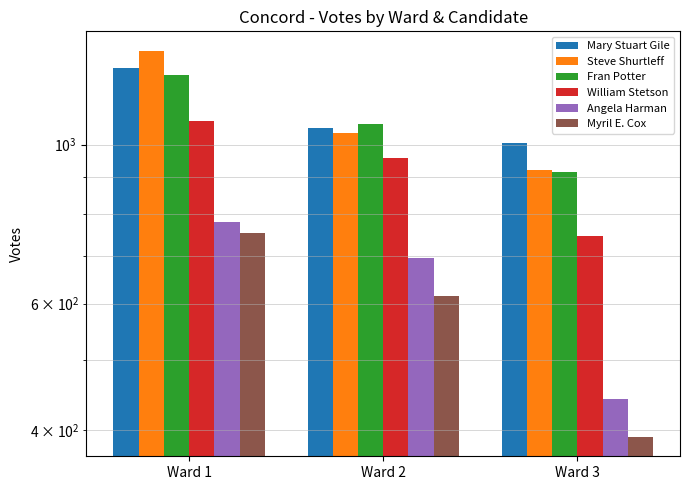

What are all the series names shown in the legend?

Mary Stuart Gile, Steve Shurtleff, Fran Potter, William Stetson, Angela Harman, Myril E. Cox